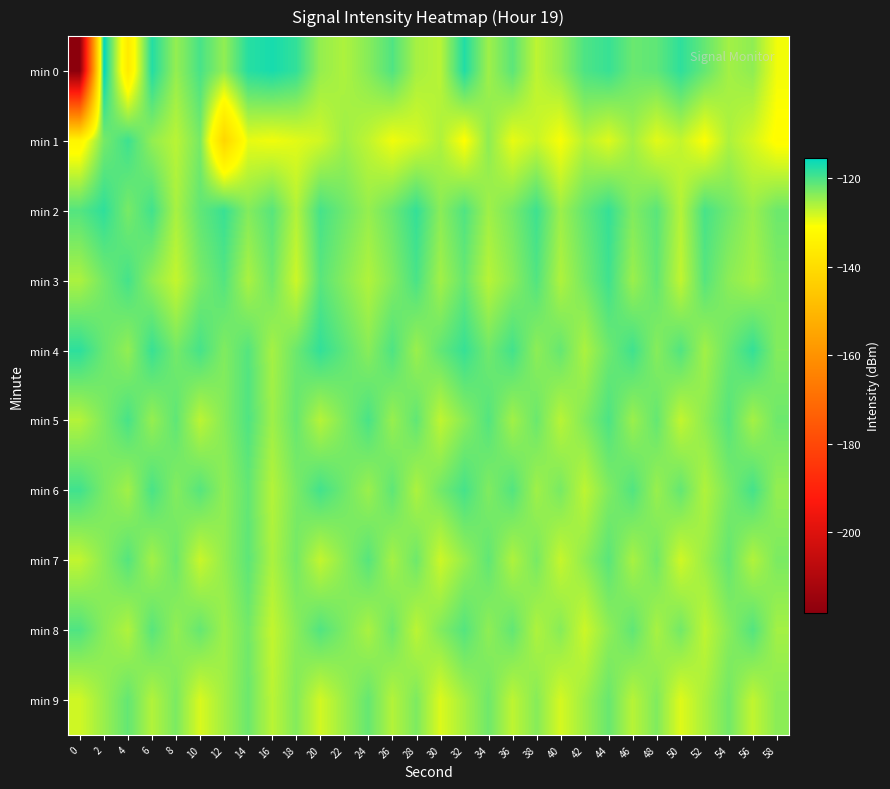

At which category is the sum across all series the highest?

44